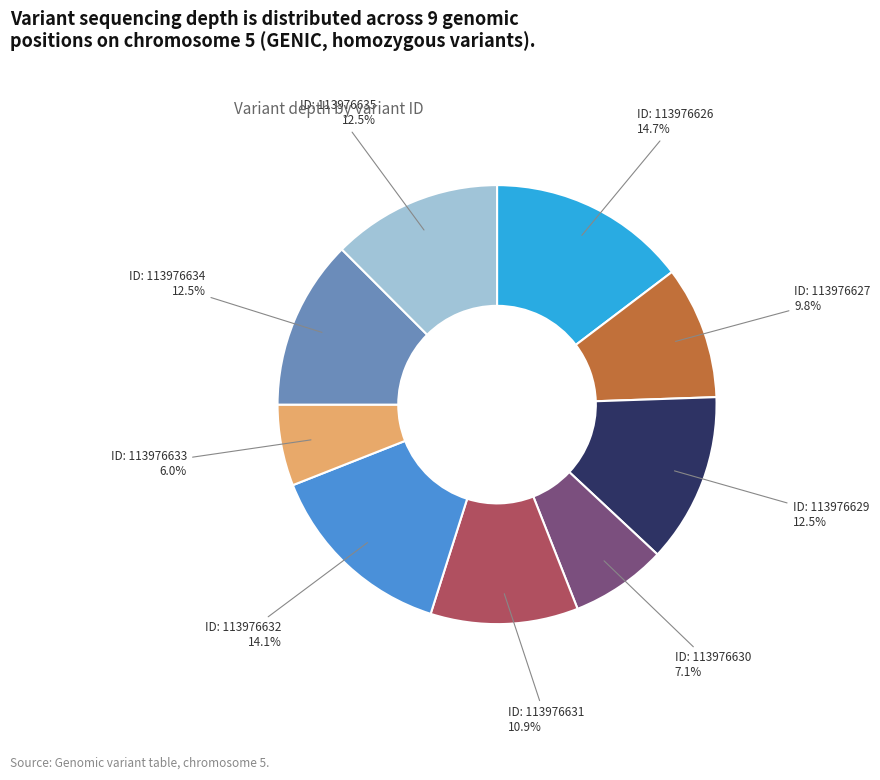

Does any single category account for the majority?

No